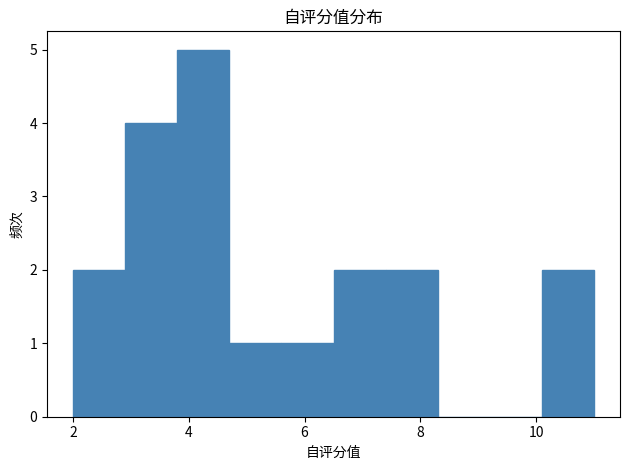

Reading left to right, list every bar in this chart as the range it spans on the x-axis followed by its height. Neither the bar edges nor the heights are printed on the chart, so give them approximately, as read against the axes.

2.0 to 2.9: 2
2.9 to 3.8: 4
3.8 to 4.7: 5
4.7 to 5.6: 1
5.6 to 6.5: 1
6.5 to 7.4: 2
7.4 to 8.3: 2
8.3 to 9.2: 0
9.2 to 10.1: 0
10.1 to 11.0: 2